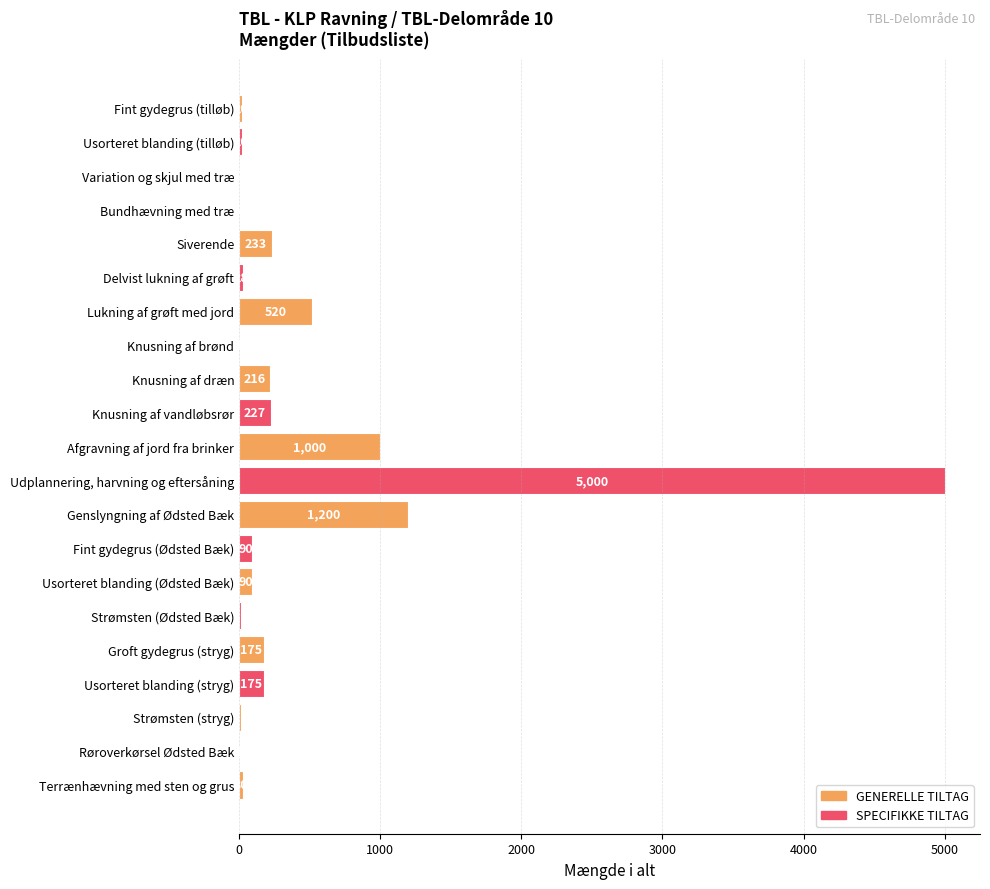

What is the sum of the values at Usorteret blanding (Ødsted Bæk) and Bundhævning med træ?

92